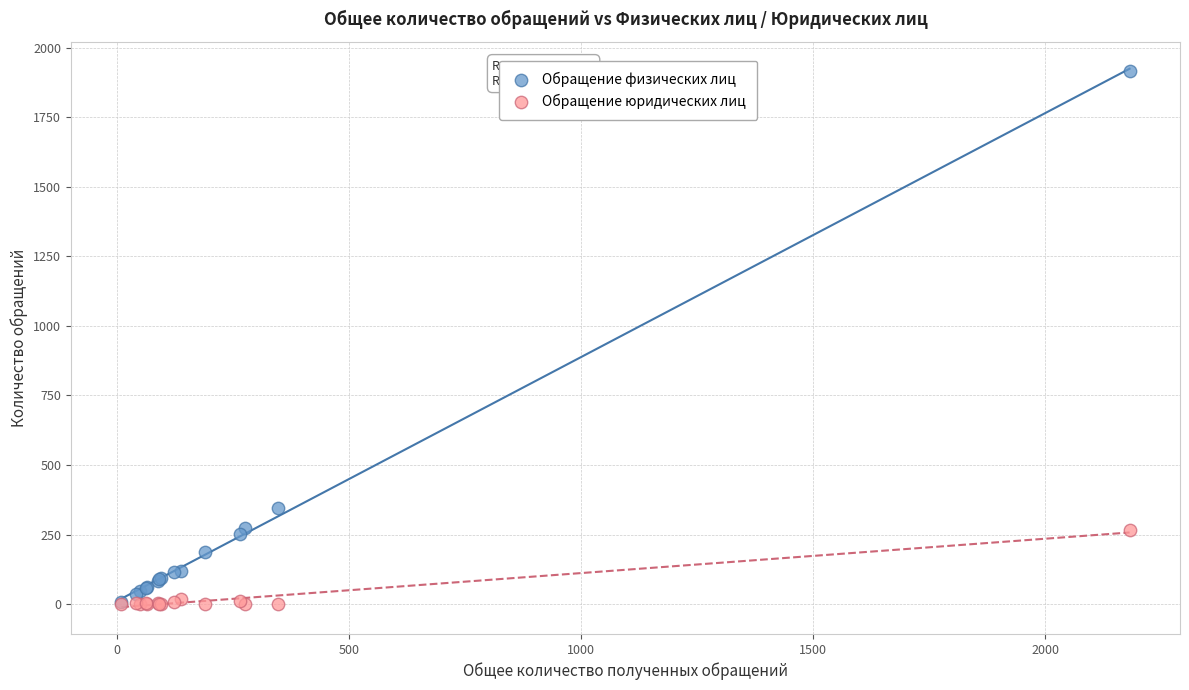

Across all series, what Y value is closest to 958?

347